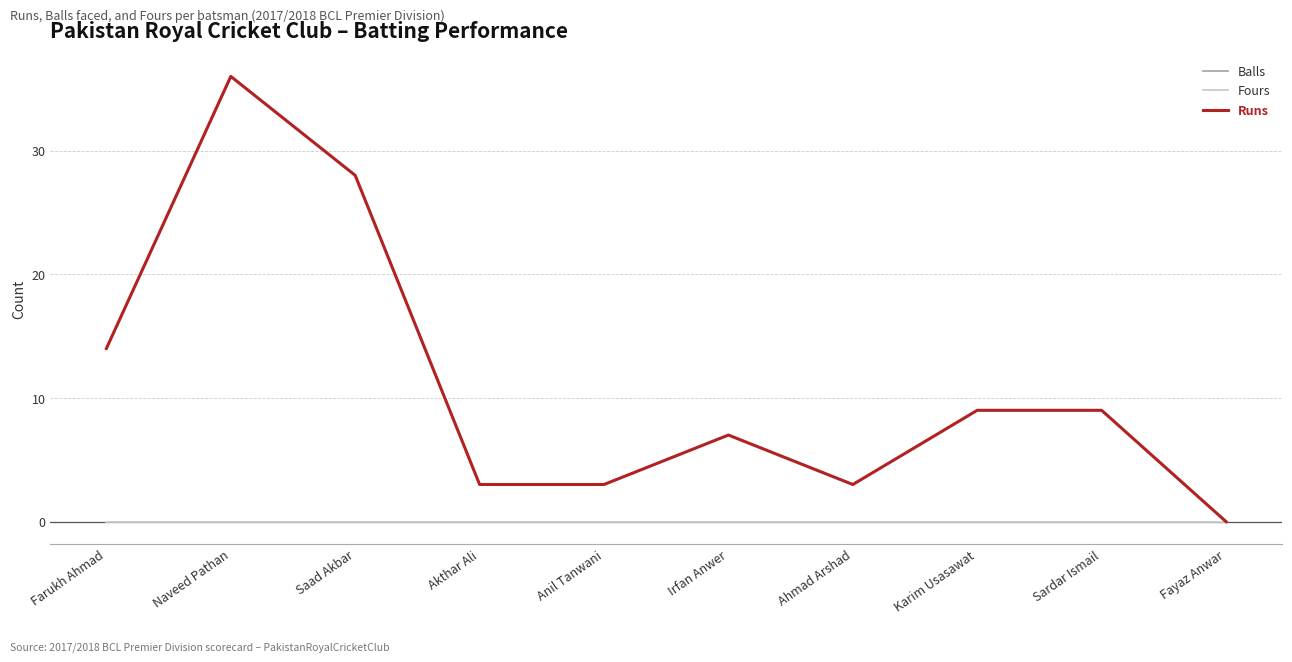

At how many categories does at least one series exceed 8?

5